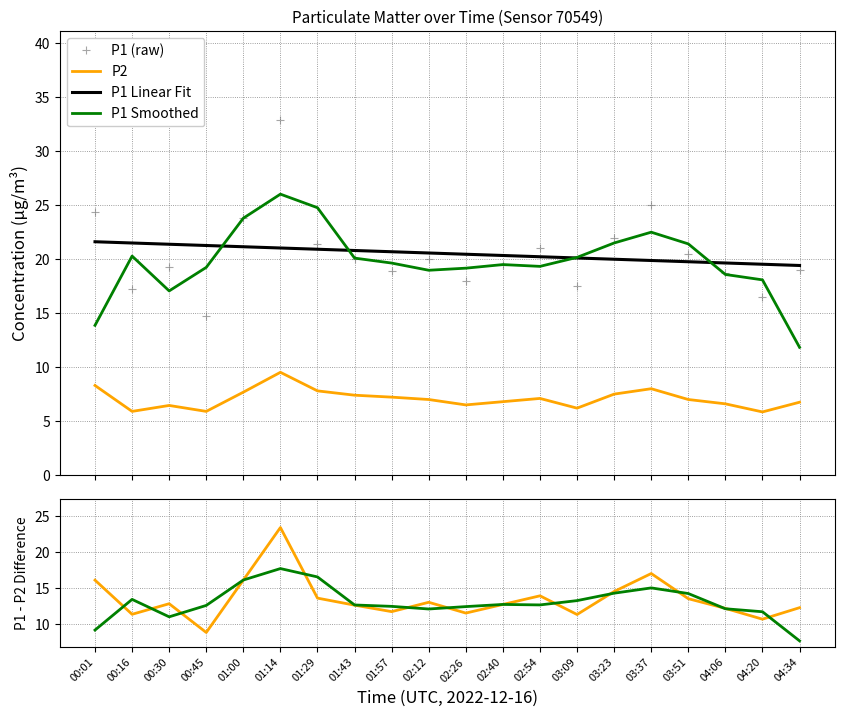

What value does the P1 (raw) series have at 03:51?

20.5